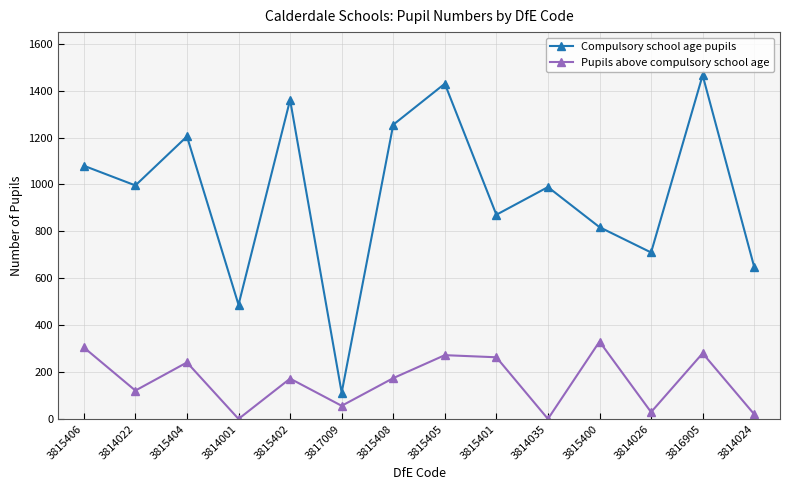

What is the difference between the maximum and second lowest values in the Pupils above compulsory school age series?

330